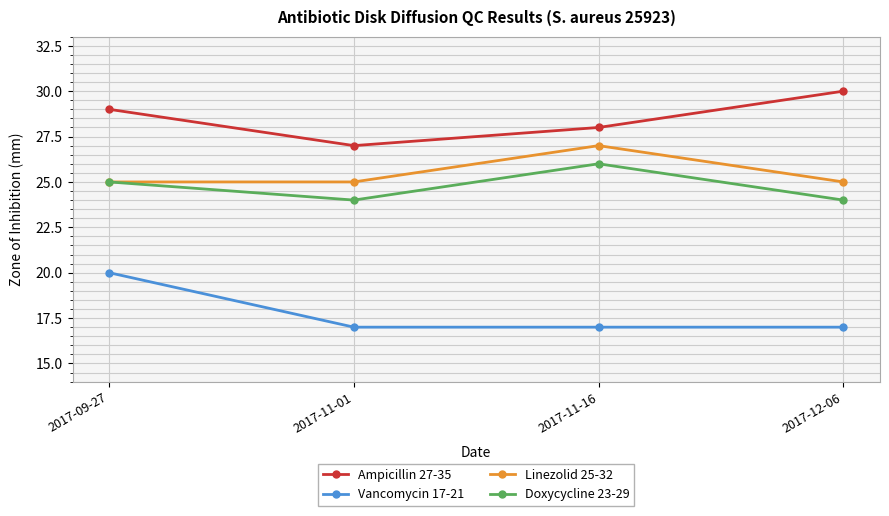

True or false: Doxycycline 23-29 has a value of 40 at 2017-11-16.

False